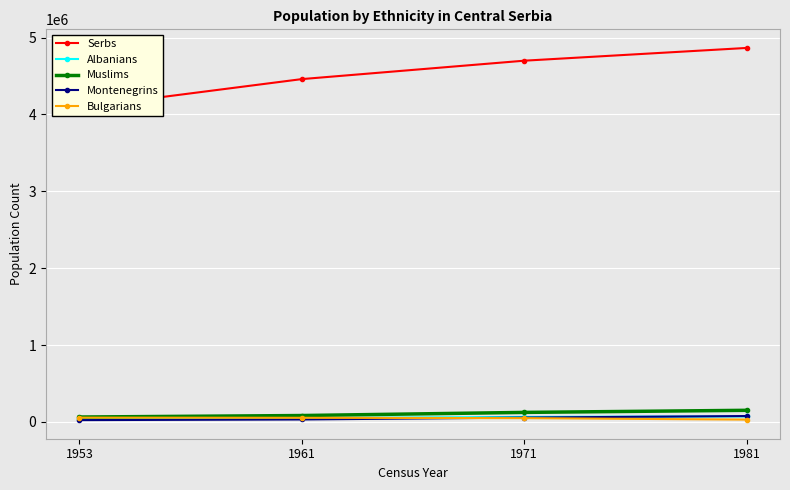

What is the spread (max minus min) of values at 1971?

4649624